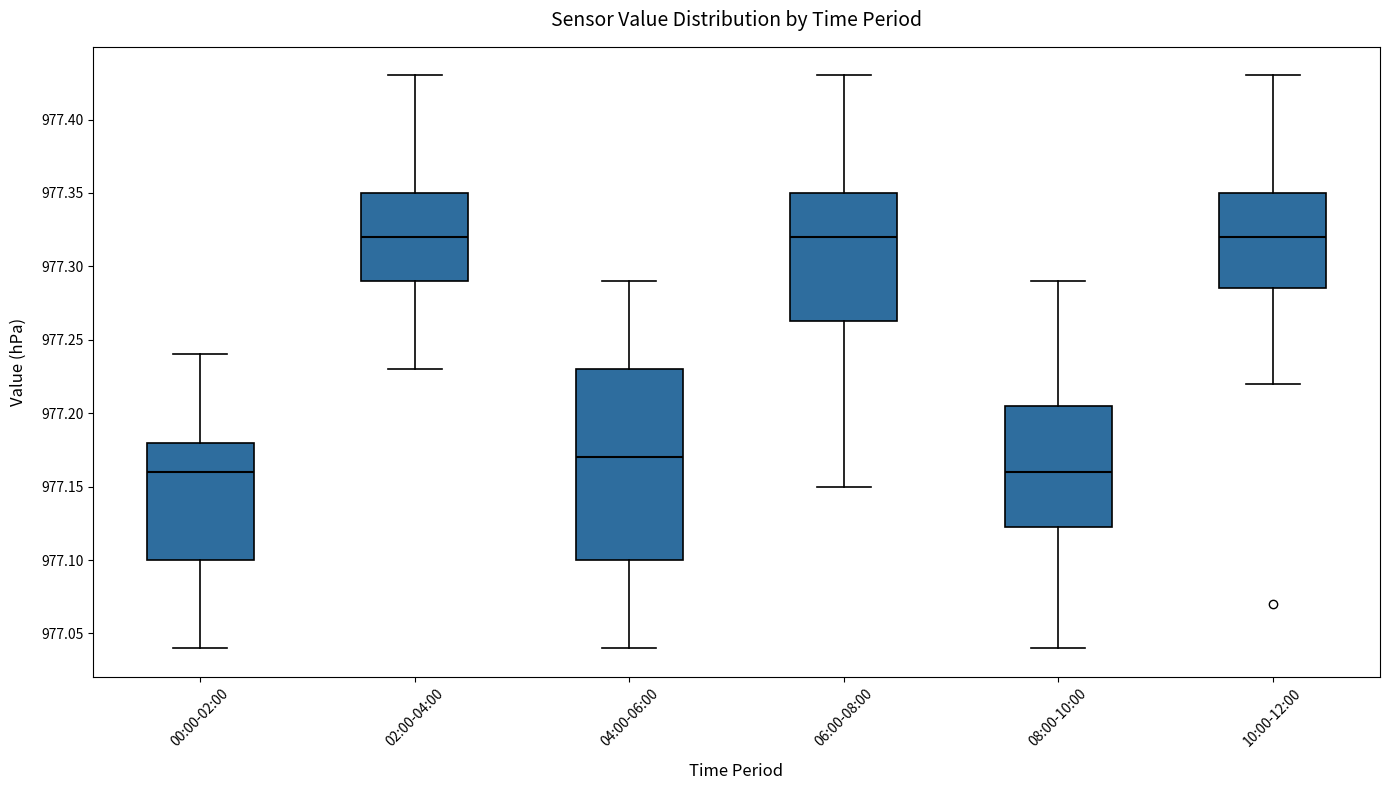

Comparing the boxes themselves (not the whiskers), which one is the tallest?

04:00-06:00